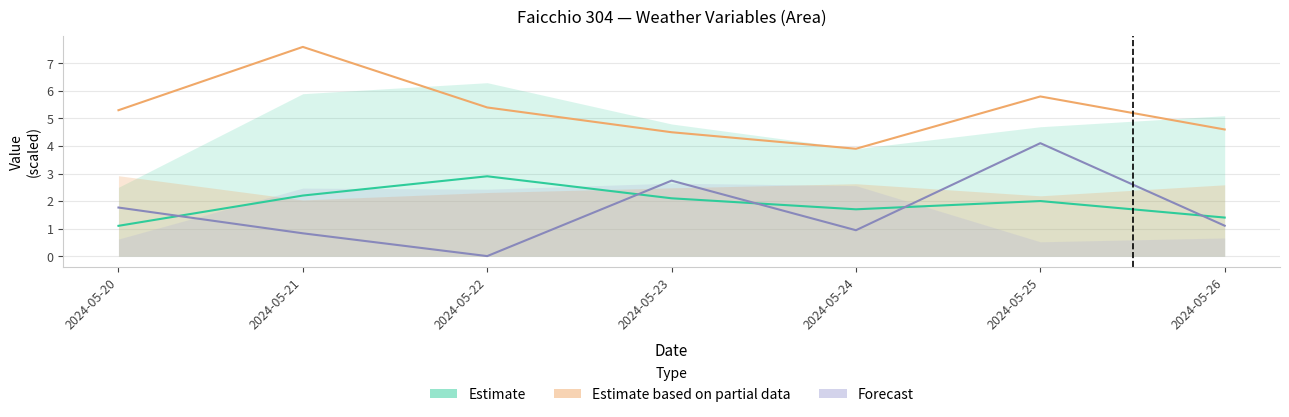

Which series has the widest spread of values?

Forecast